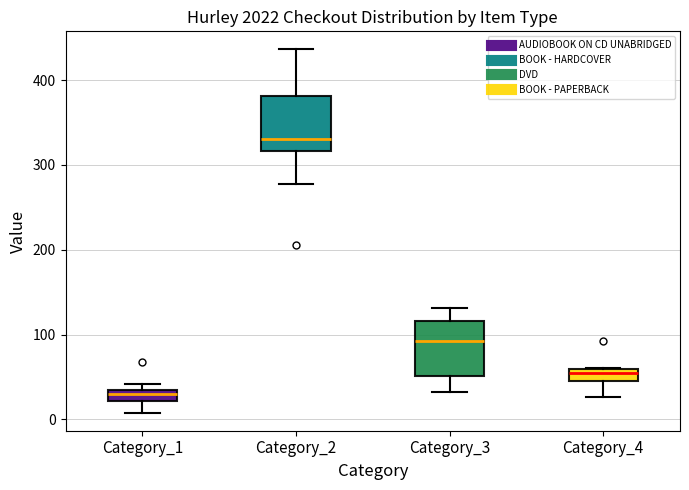

Which box has the lowest median line?

Category_1